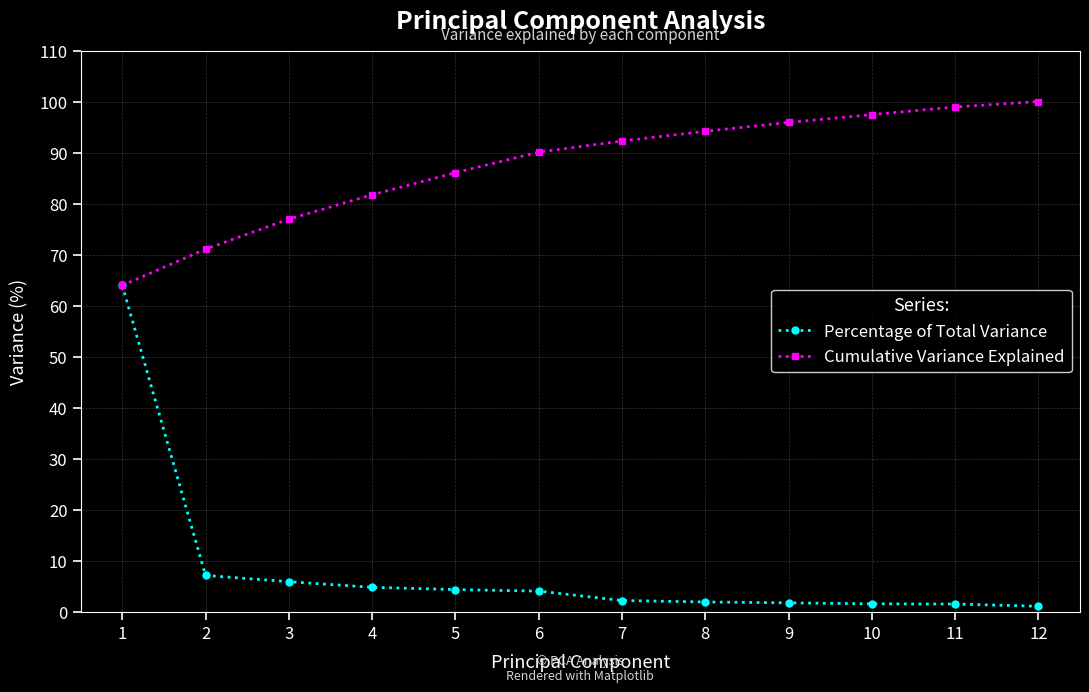

Is it true that Cumulative Variance Explained equals 123.7 at 6?

False